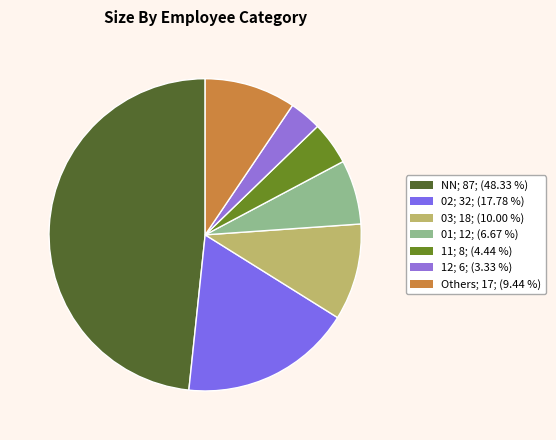

Rank the categories by value from highest to lowest.

NN; 87; (48.33 %), 02; 32; (17.78 %), 03; 18; (10.00 %), Others; 17; (9.44 %), 01; 12; (6.67 %), 11; 8; (4.44 %), 12; 6; (3.33 %)